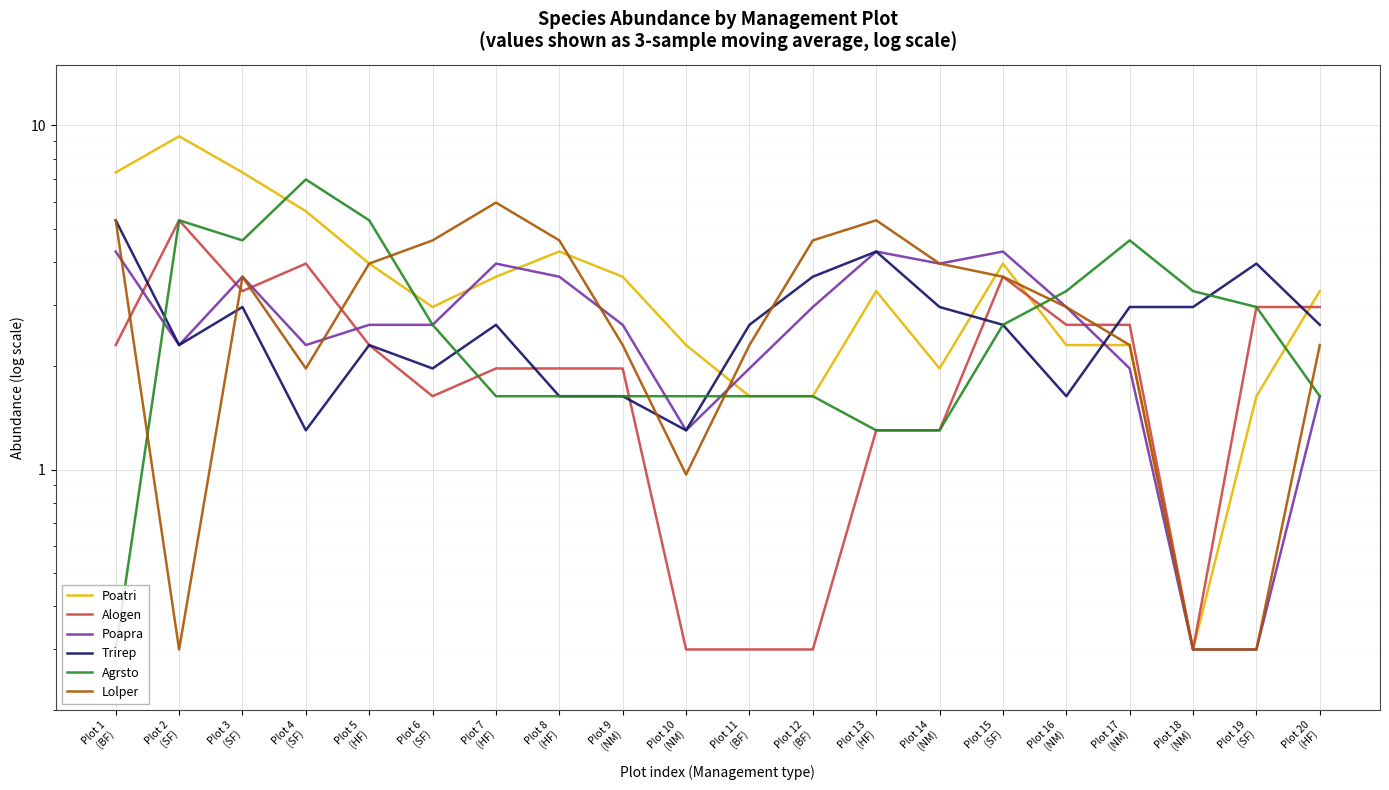

Which category has the lowest value across all series?

Plot 18
(NM)